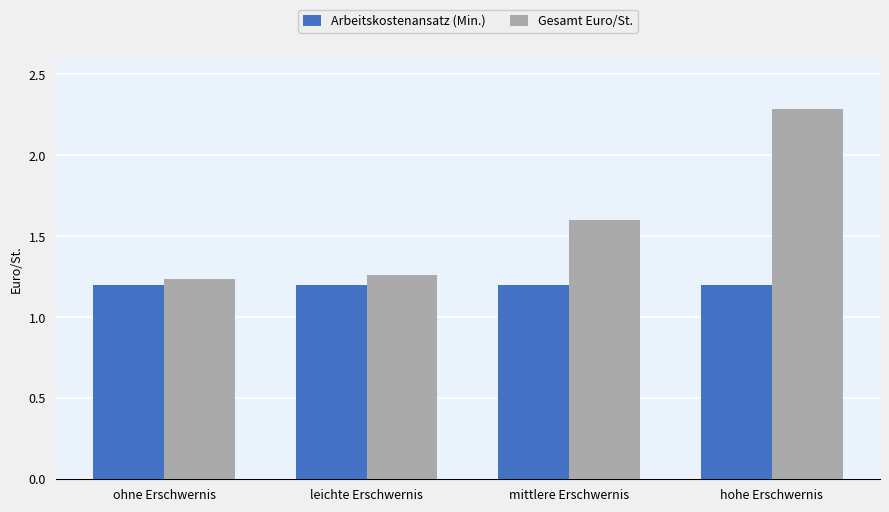

What is the sum of all Gesamt Euro/St. values?

6.4